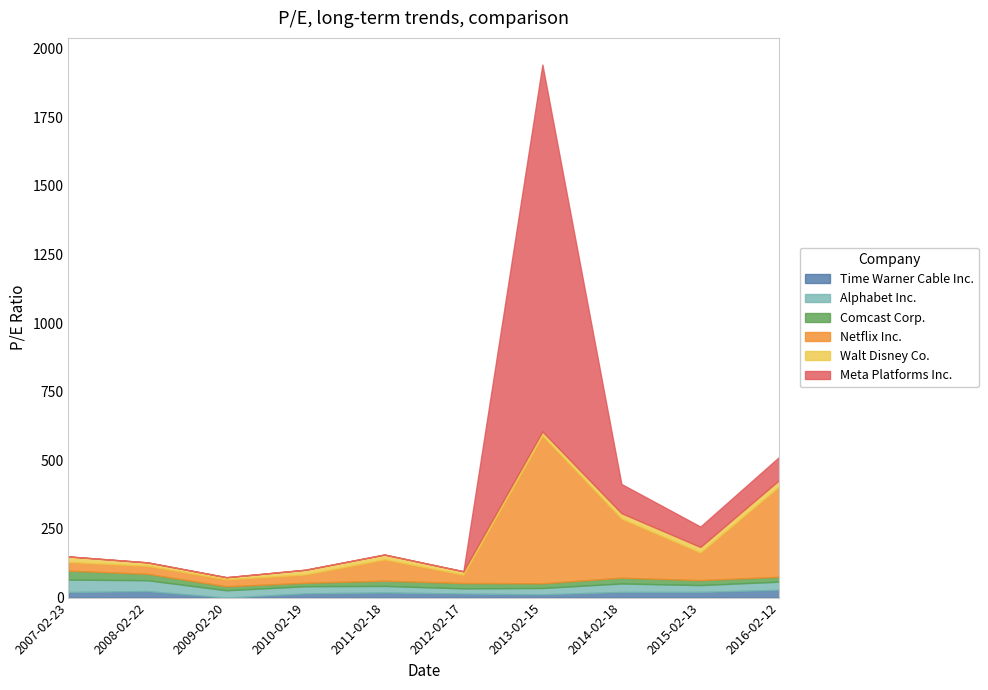

Reading left to right, what are all the values shown in this chart?

Time Warner Cable Inc.: 2007-02-23=20.3	2008-02-22=23.8	2009-02-20=0.0	2010-02-19=15.4	2011-02-18=18.9	2012-02-17=14.7	2013-02-15=11.9	2014-02-18=20.6	2015-02-13=20.7	2016-02-12=28.4
Alphabet Inc.: 2007-02-23=45.3	2008-02-22=39.5	2009-02-20=26.7	2010-02-19=26.0	2011-02-18=23.6	2012-02-17=19.0	2013-02-15=23.1	2014-02-18=30.9	2015-02-13=24.9	2016-02-12=29.7
Comcast Corp.: 2007-02-23=32.6	2008-02-22=23.5	2009-02-20=14.5	2010-02-19=12.6	2011-02-18=19.3	2012-02-17=19.4	2013-02-15=17.1	2014-02-18=21.1	2015-02-13=18.0	2016-02-12=17.8
Netflix Inc.: 2007-02-23=31.6	2008-02-22=28.9	2009-02-20=25.3	2010-02-19=30.1	2011-02-18=77.4	2012-02-17=30.4	2013-02-15=537.9	2014-02-18=215.2	2015-02-13=100.6	2016-02-12=329.5
Walt Disney Co.: 2007-02-23=20.2	2008-02-22=12.8	2009-02-20=7.8	2010-02-19=17.4	2011-02-18=17.6	2012-02-17=12.5	2013-02-15=15.2	2014-02-18=19.8	2015-02-13=20.3	2016-02-12=23.4
Meta Platforms Inc.: 2007-02-23=0.0	2008-02-22=0.0	2009-02-20=0.0	2010-02-19=0.0	2011-02-18=0.0	2012-02-17=0.0	2013-02-15=1336.2	2014-02-18=106.4	2015-02-13=74.3	2016-02-12=84.2